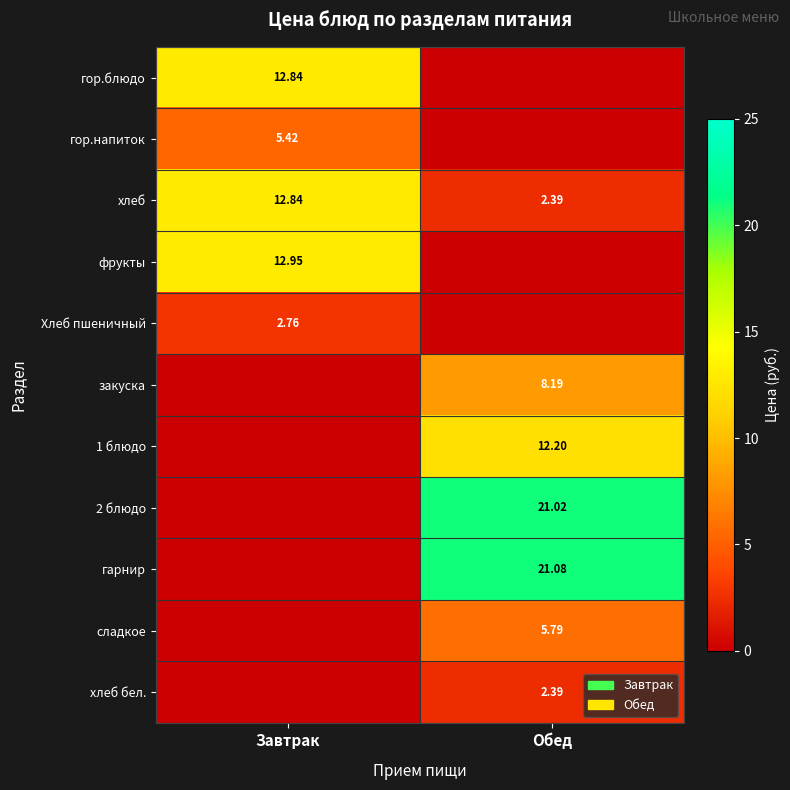

Where is хлеб nearest to the value 7?

Обед